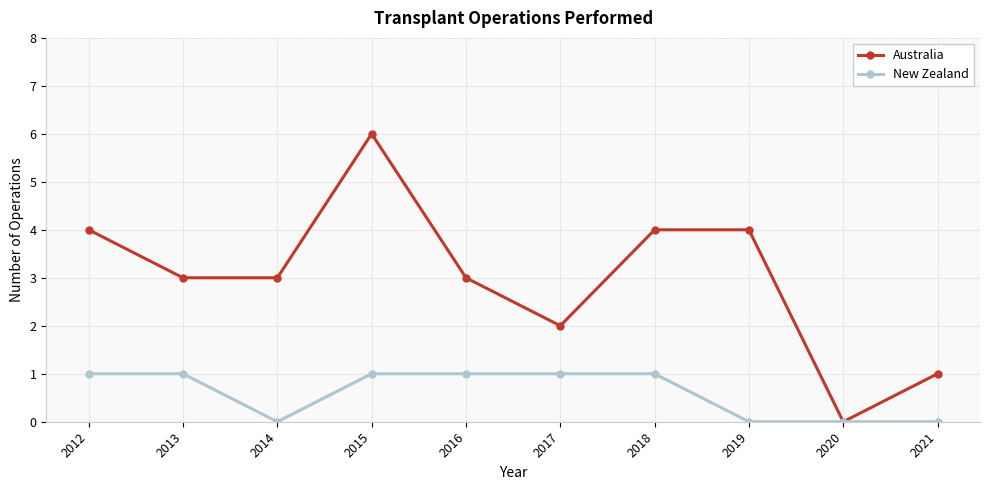

Is the value of Australia at 2014 greater than the value of New Zealand at 2019?

Yes